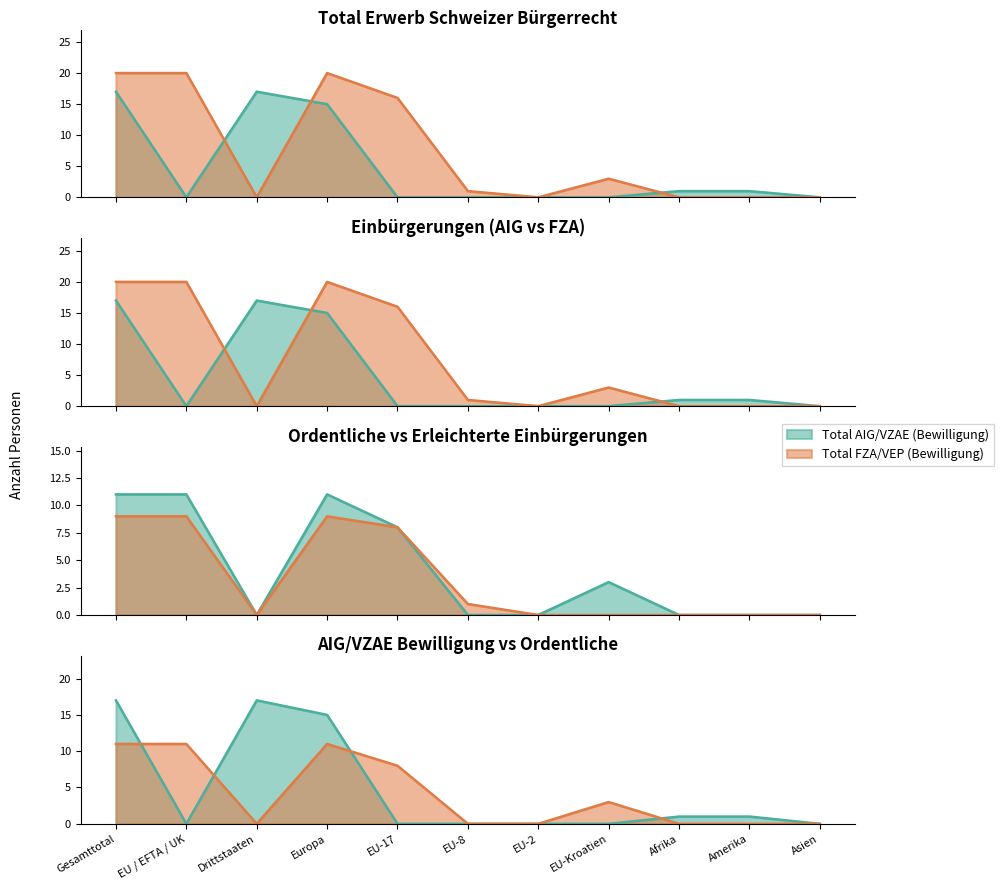

Where is the first local maximum for Einbürgerungen AIG?

Drittstaaten